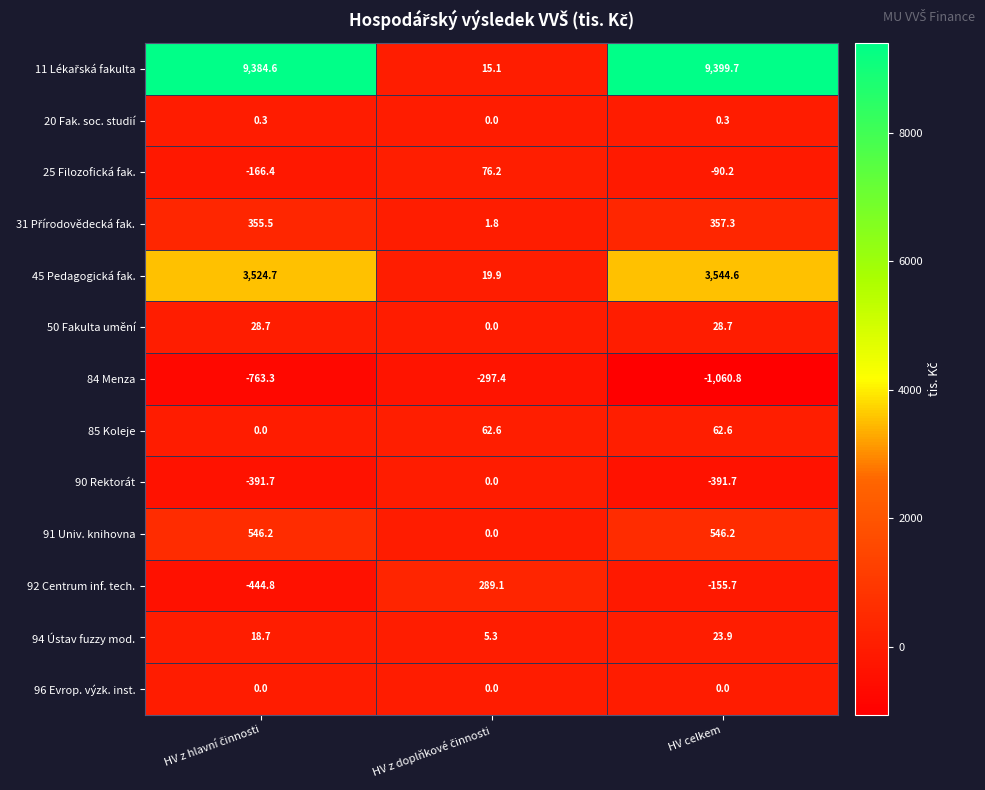

What is the greatest value displayed?

9399.7